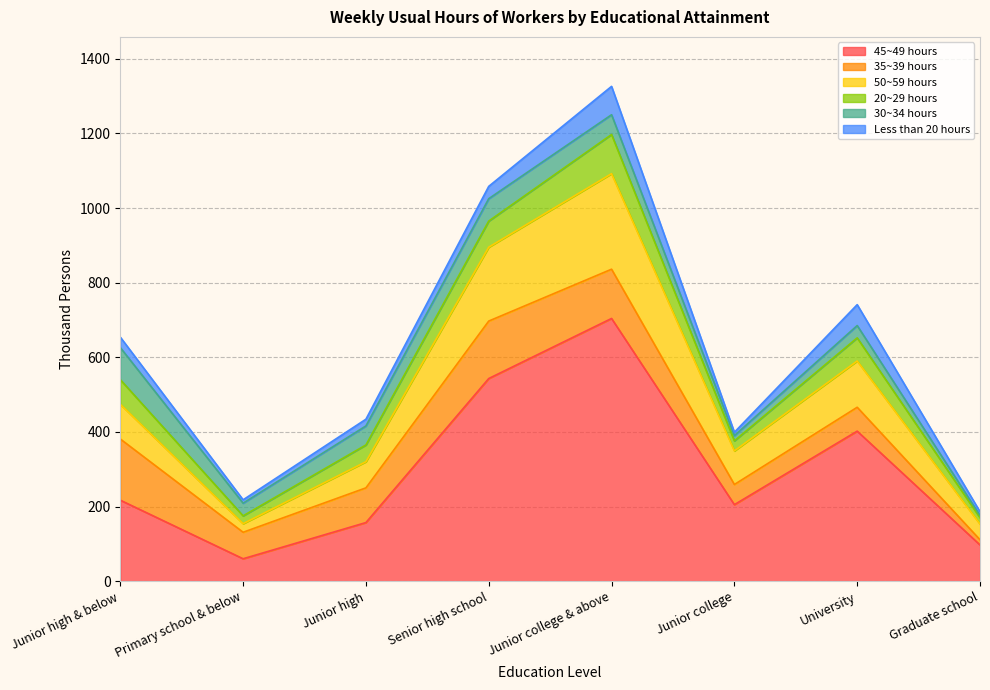

Which series ends up on top after the final intersection of 20~29 hours and 35~39 hours?

20~29 hours